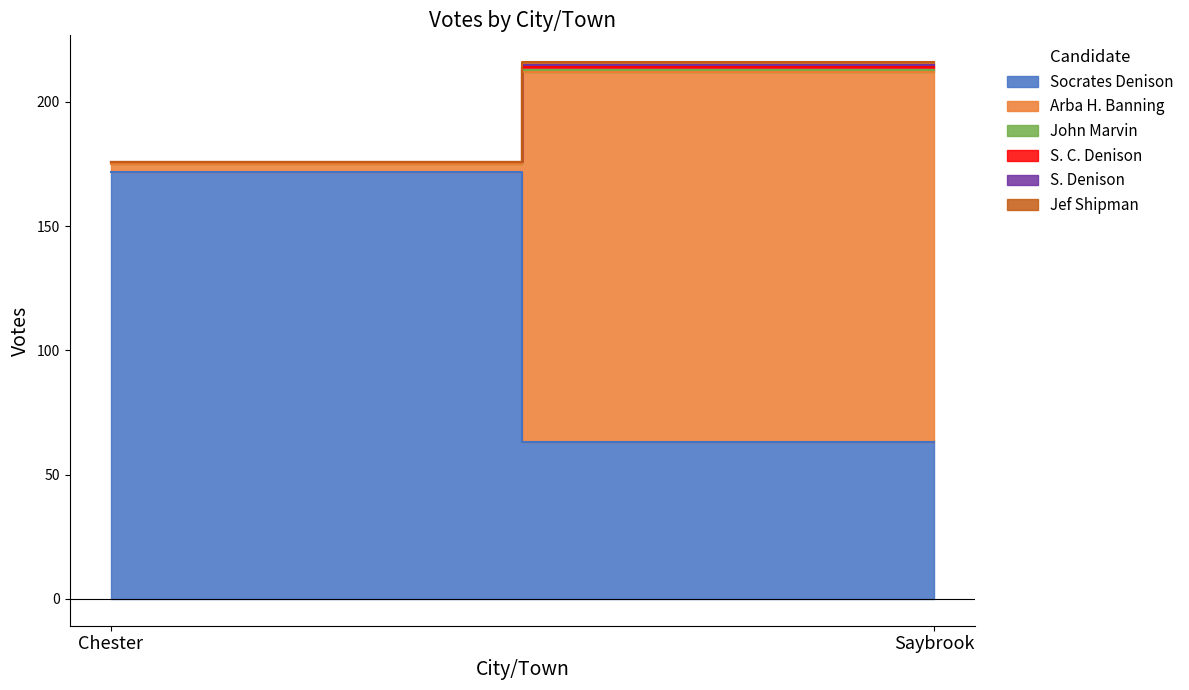

Rank the series by their maximum value, from lowest to highest.

John Marvin, S. C. Denison, S. Denison, Jef Shipman, Arba H. Banning, Socrates Denison